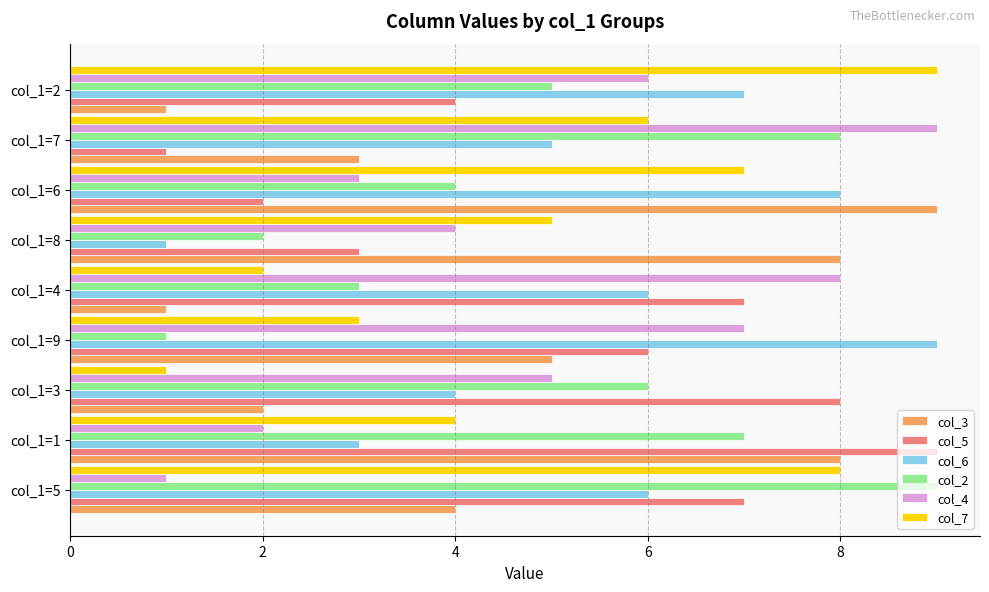

Which series changed the most between col_1=9 and col_1=2?

col_7